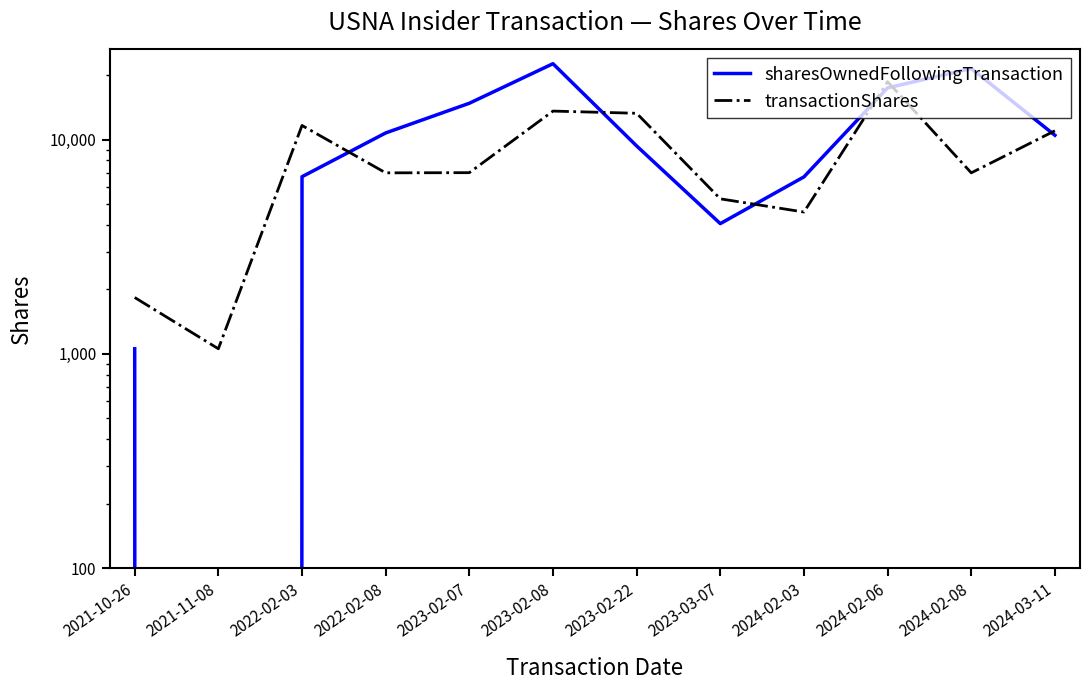

What is the difference between the transactionShares values at 2022-02-08 and 2023-02-07?

14